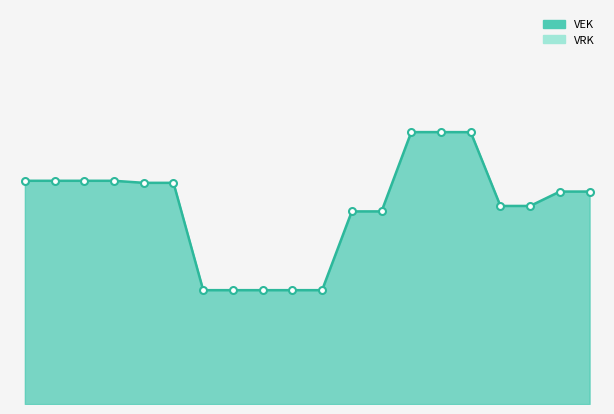

What is the maximum value shown in the chart?

28893